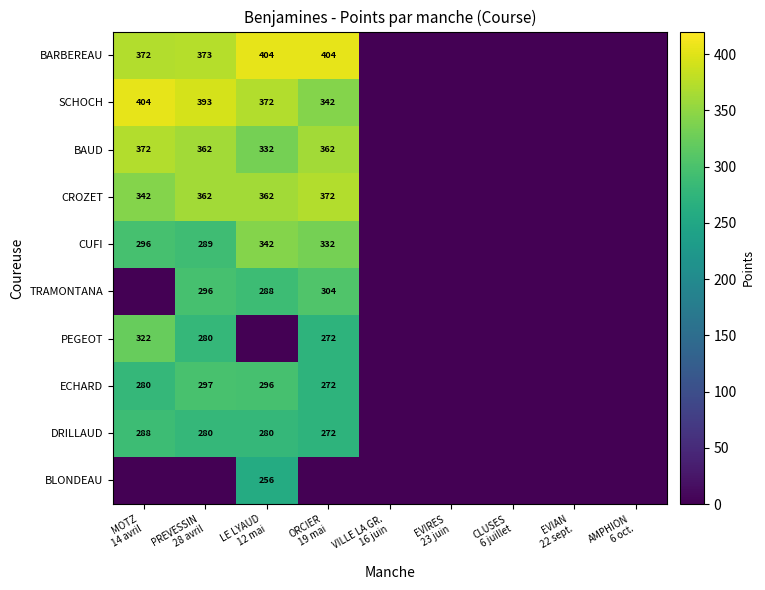

Which series has the widest spread of values?

BARBEREAU